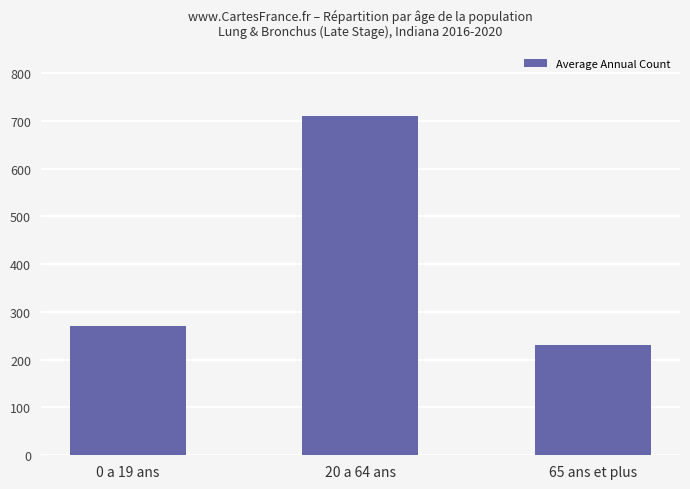

How many distinct data groups are displayed?

1